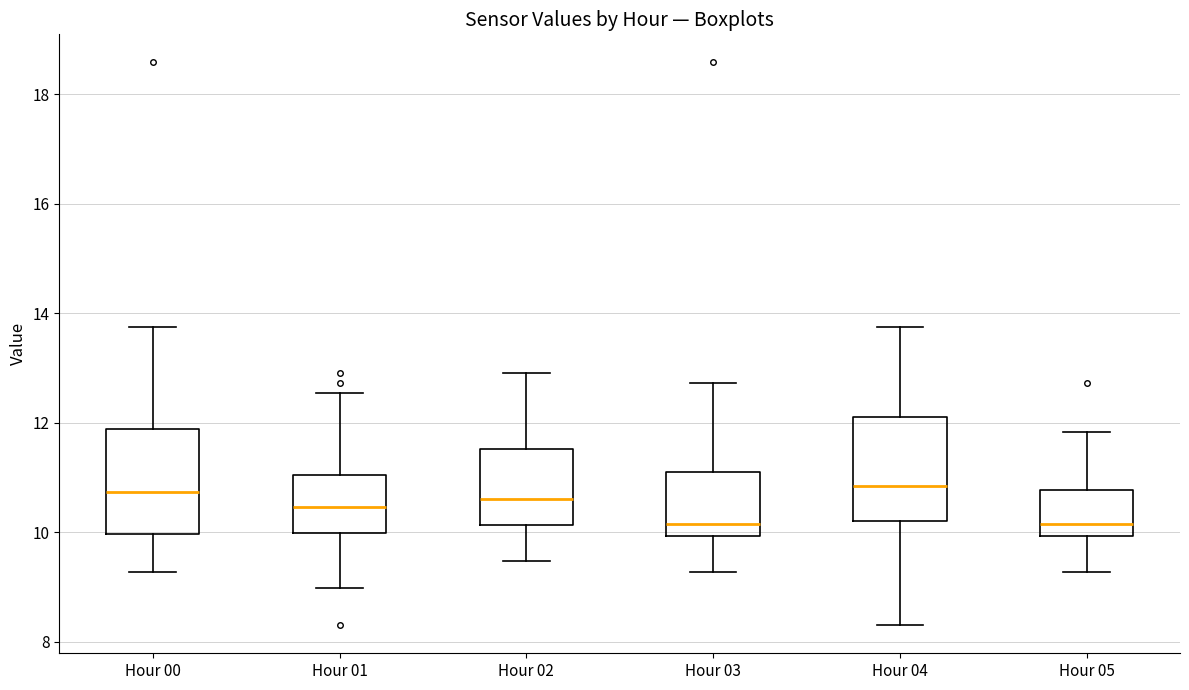

Where does the median line of the box for Hour 03 sit on the y-axis? The values are not printed on the chart, so give them approximately, as read against the axis.

10.2